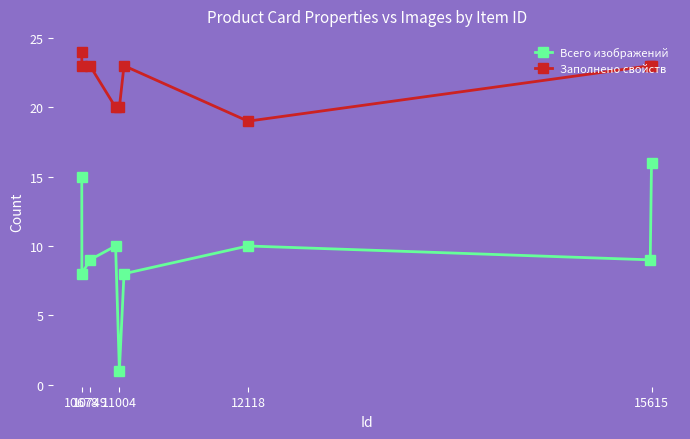

True or false: Всего изображений and Заполнено свойств cross at least once.

False